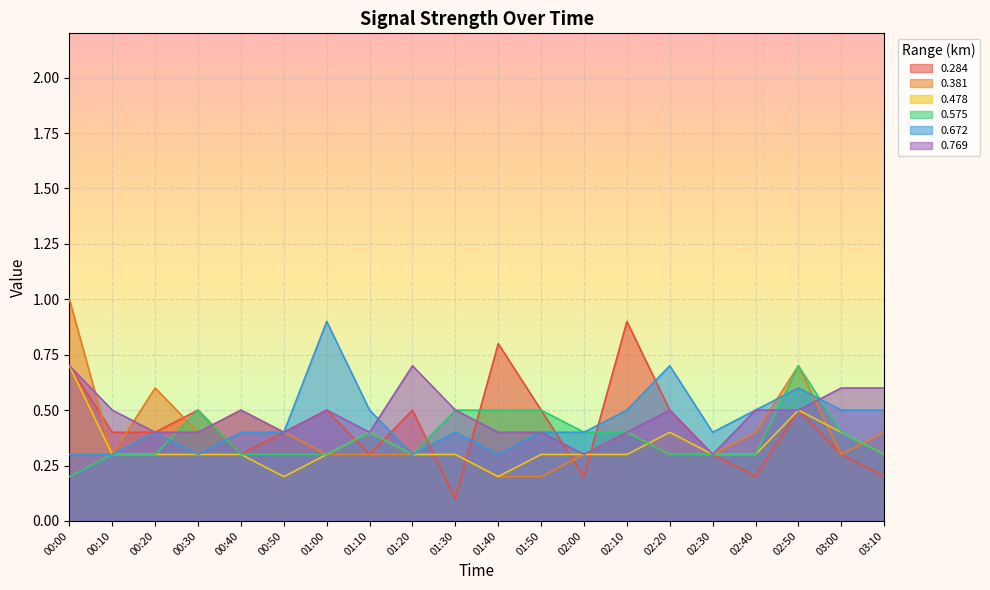

Reading right to left, list all the values displayed in this chart.

0.284: 03:10=0.2	03:00=0.3	02:50=0.5	02:40=0.2	02:30=0.3	02:20=0.5	02:10=0.9	02:00=0.2	01:50=0.5	01:40=0.8	01:30=0.1	01:20=0.5	01:10=0.3	01:00=0.5	00:50=0.4	00:40=0.3	00:30=0.5	00:20=0.4	00:10=0.4	00:00=0.7
0.381: 03:10=0.4	03:00=0.3	02:50=0.7	02:40=0.4	02:30=0.3	02:20=0.3	02:10=0.4	02:00=0.3	01:50=0.2	01:40=0.2	01:30=0.3	01:20=0.3	01:10=0.3	01:00=0.3	00:50=0.4	00:40=0.5	00:30=0.4	00:20=0.6	00:10=0.3	00:00=1.0
0.478: 03:10=0.3	03:00=0.4	02:50=0.5	02:40=0.3	02:30=0.3	02:20=0.4	02:10=0.3	02:00=0.3	01:50=0.3	01:40=0.2	01:30=0.3	01:20=0.3	01:10=0.4	01:00=0.3	00:50=0.2	00:40=0.3	00:30=0.3	00:20=0.3	00:10=0.3	00:00=0.7
0.575: 03:10=0.3	03:00=0.4	02:50=0.7	02:40=0.3	02:30=0.3	02:20=0.3	02:10=0.4	02:00=0.4	01:50=0.5	01:40=0.5	01:30=0.5	01:20=0.3	01:10=0.4	01:00=0.3	00:50=0.3	00:40=0.3	00:30=0.5	00:20=0.3	00:10=0.3	00:00=0.2
0.672: 03:10=0.5	03:00=0.5	02:50=0.6	02:40=0.5	02:30=0.4	02:20=0.7	02:10=0.5	02:00=0.4	01:50=0.4	01:40=0.3	01:30=0.4	01:20=0.3	01:10=0.5	01:00=0.9	00:50=0.4	00:40=0.4	00:30=0.3	00:20=0.4	00:10=0.3	00:00=0.3
0.769: 03:10=0.6	03:00=0.6	02:50=0.5	02:40=0.5	02:30=0.3	02:20=0.5	02:10=0.4	02:00=0.3	01:50=0.4	01:40=0.4	01:30=0.5	01:20=0.7	01:10=0.4	01:00=0.5	00:50=0.4	00:40=0.5	00:30=0.4	00:20=0.4	00:10=0.5	00:00=0.7